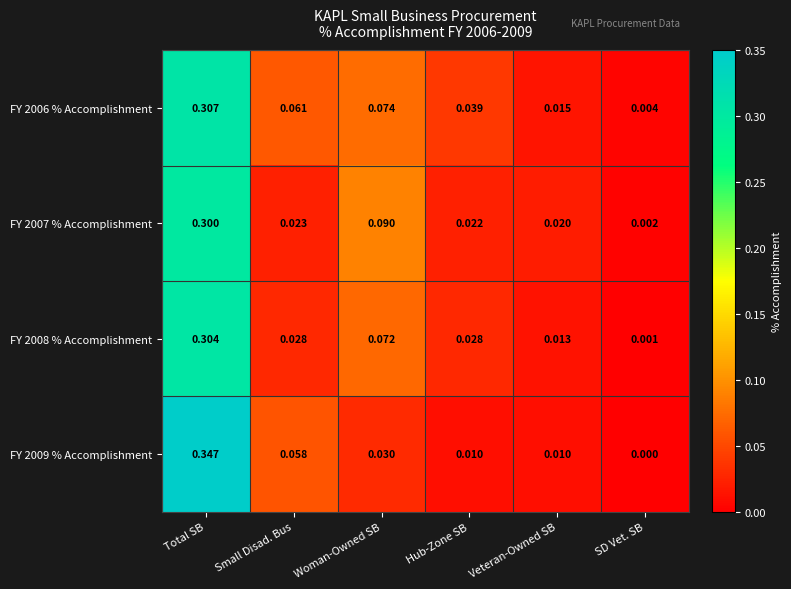

Which category has the lowest value in the FY 2009 % Accomplishment series?

SD Vet. SB